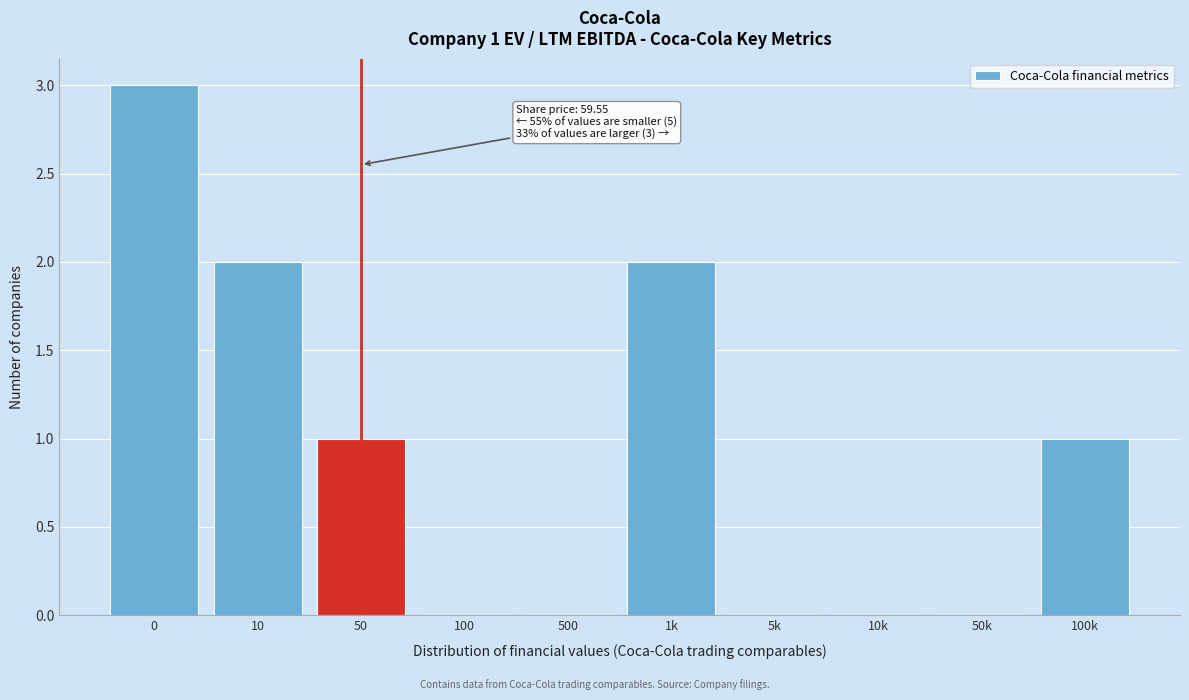

Reading left to right, what are all the values shown in this chart?

0=3	10=2	50=1	100=0	500=0	1k=2	5k=0	10k=0	50k=0	100k=1